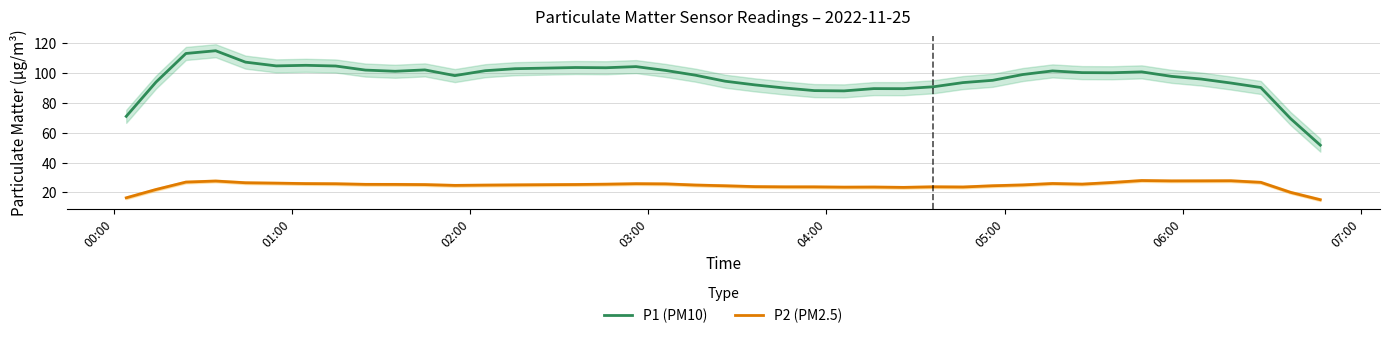

What is the minimum value for P2 (PM2.5)?

15.1